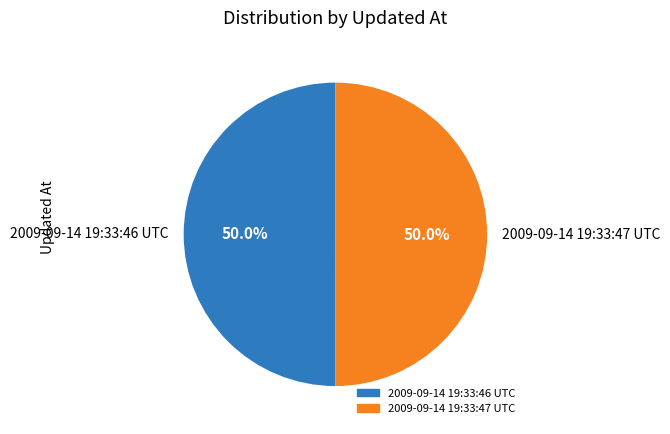

To the nearest percent, what is the average slice percentage?

50%